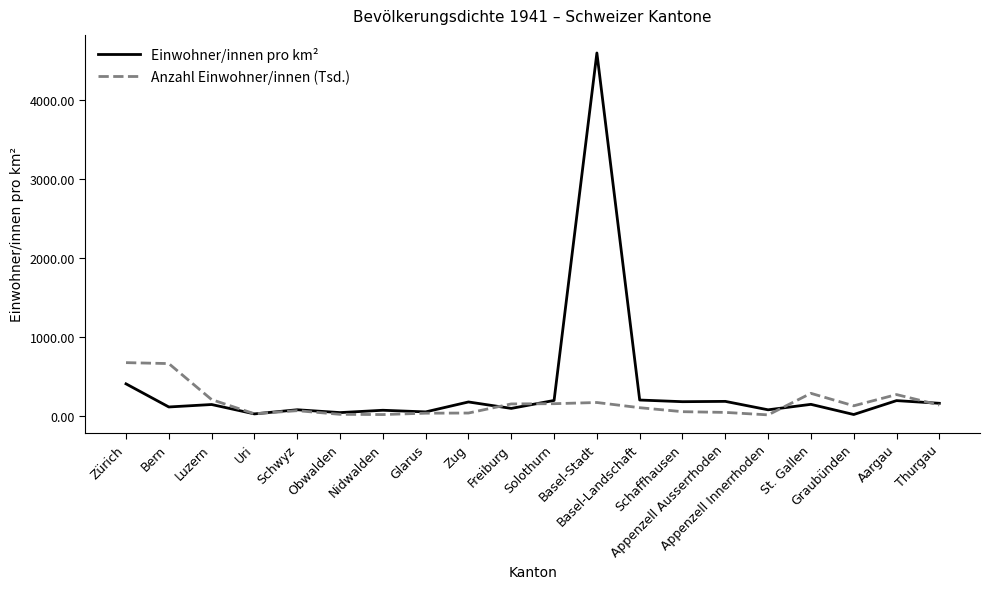

What is the maximum value for Anzahl Einwohner/innen (Tsd.)?

674.5